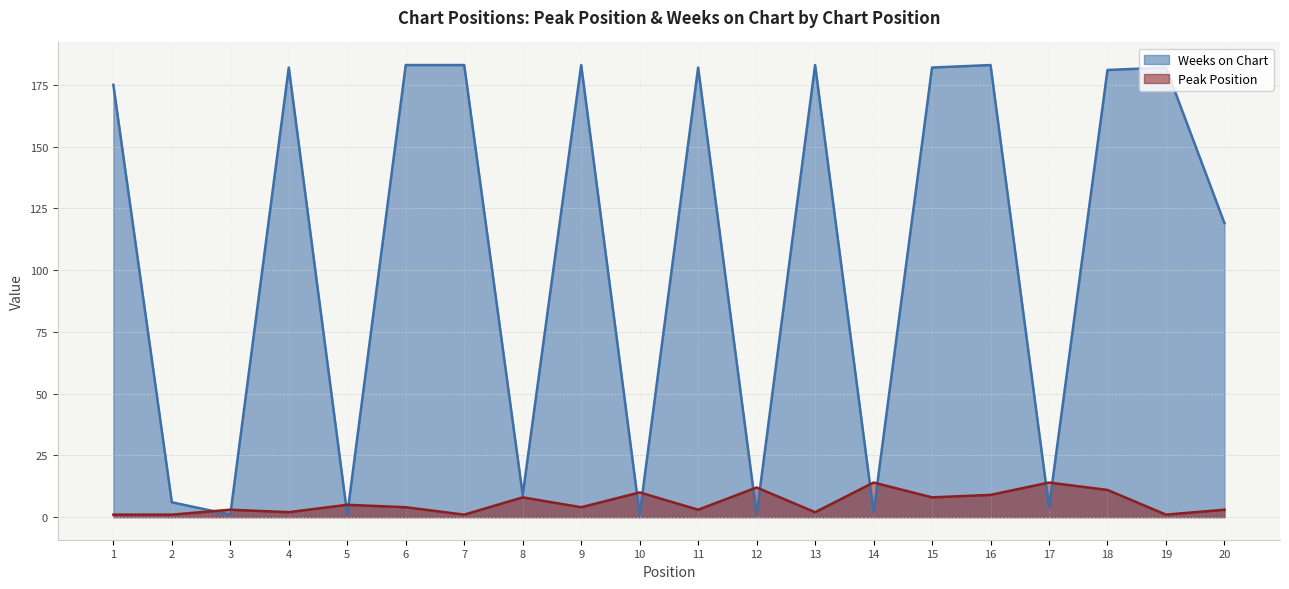

Reading left to right, what are all the values shown in this chart?

Peak Position: 1	1	3	2	5	4	1	8	4	10	3	12	2	14	8	9	14	11	1	3
Weeks on Chart: 175	6	1	182	1	183	183	9	183	1	182	1	183	2	182	183	4	181	182	119